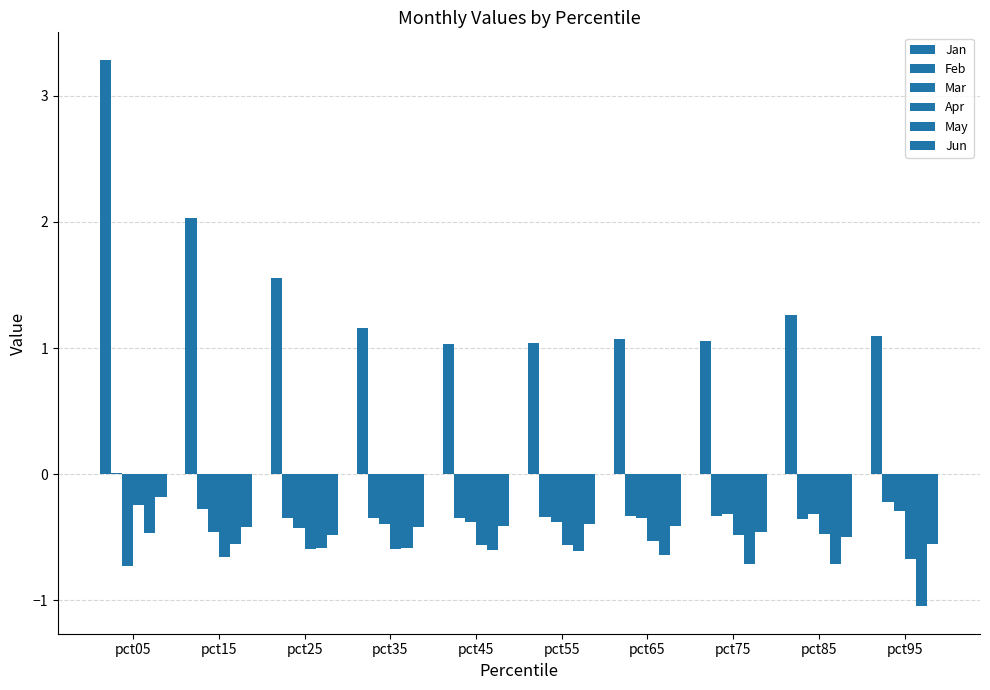

How many categories are shown in the chart?

10